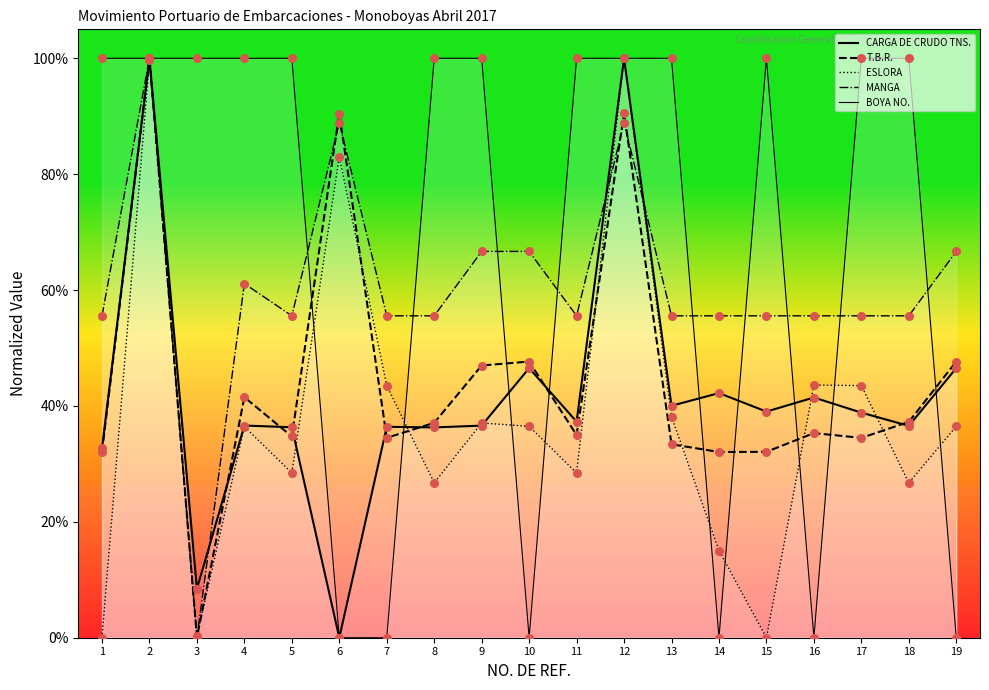

What are all the series names shown in the legend?

T.B.R., ESLORA, MANGA, CARGA DE CRUDO TNS., BOYA NO.